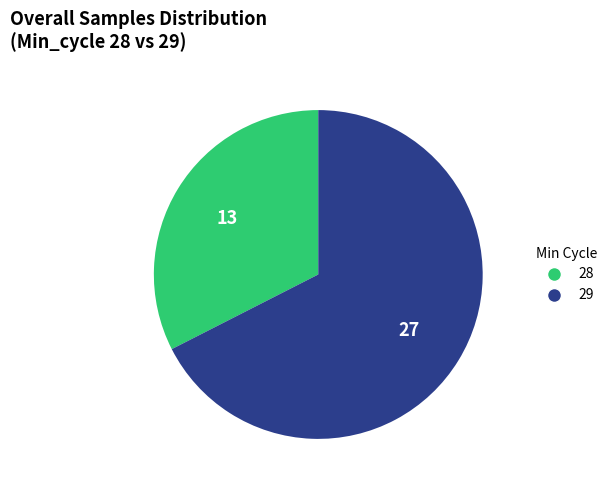

Does any single category account for the majority?

Yes